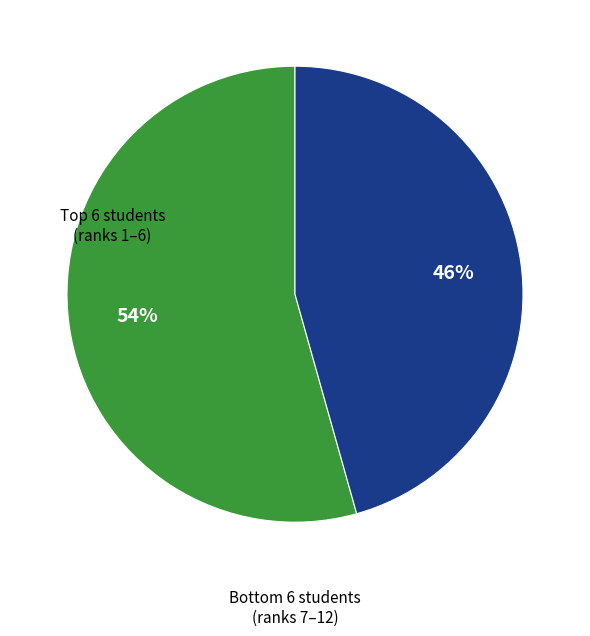

To the nearest percent, what is the average slice percentage?

50%